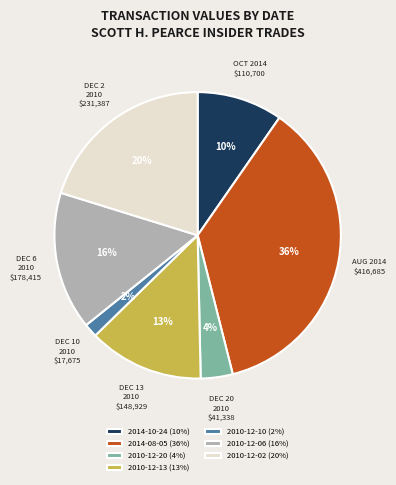

To the nearest percent, what portion does 2010-12-20 represent?

4%